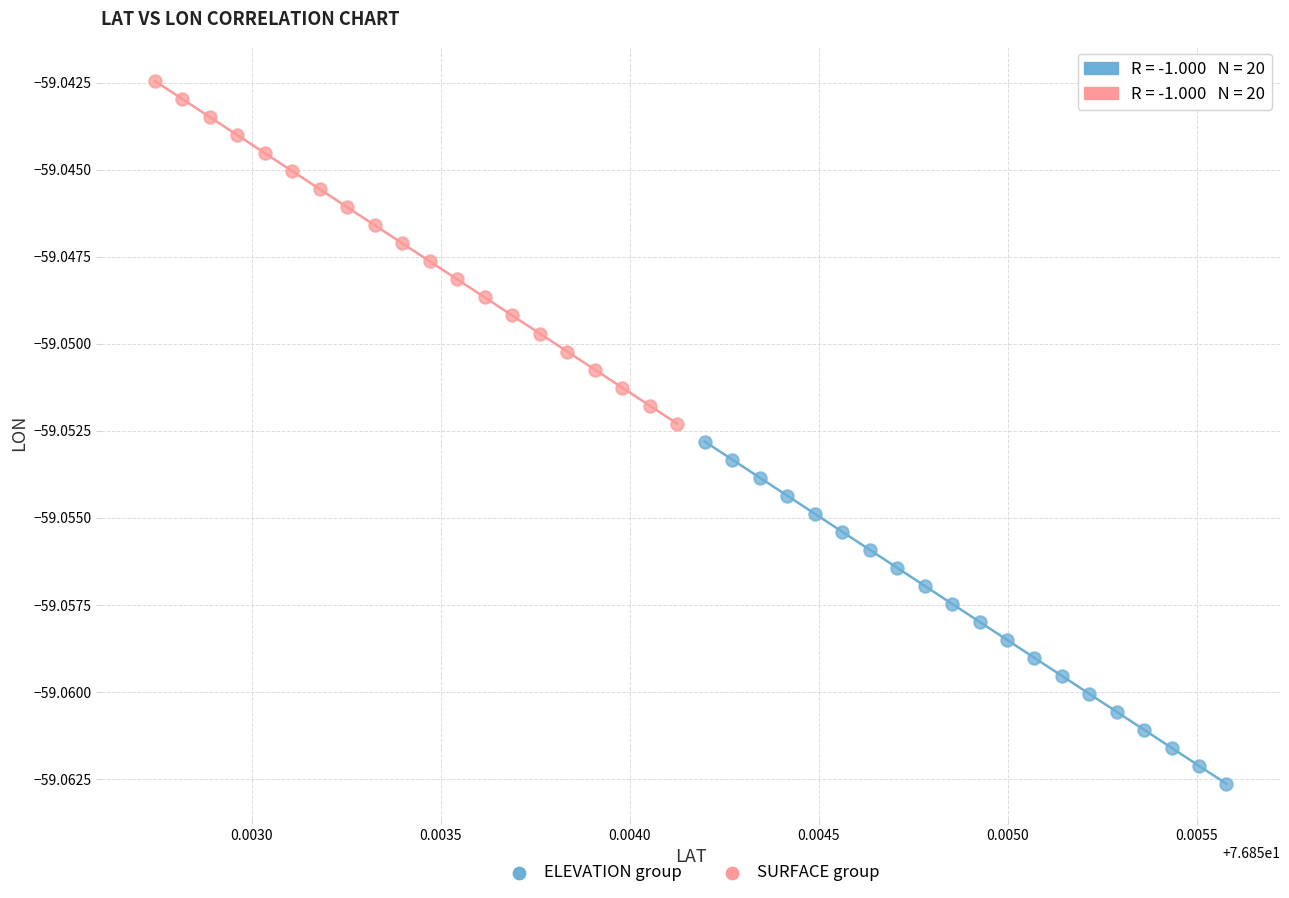

Which series contains the highest Y value?

SURFACE group